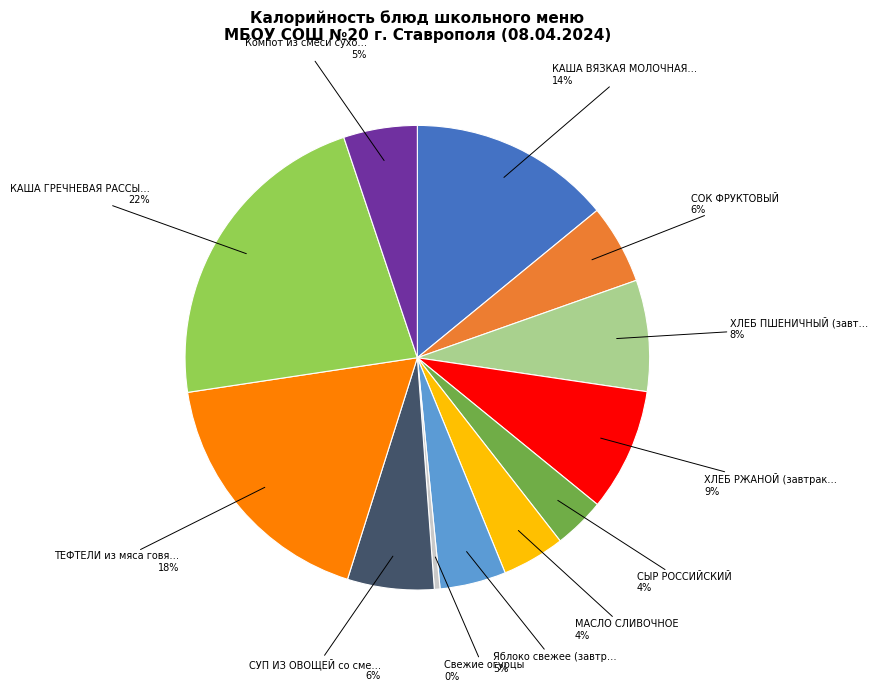

Is there any slice that represents more than half of the pie?

No